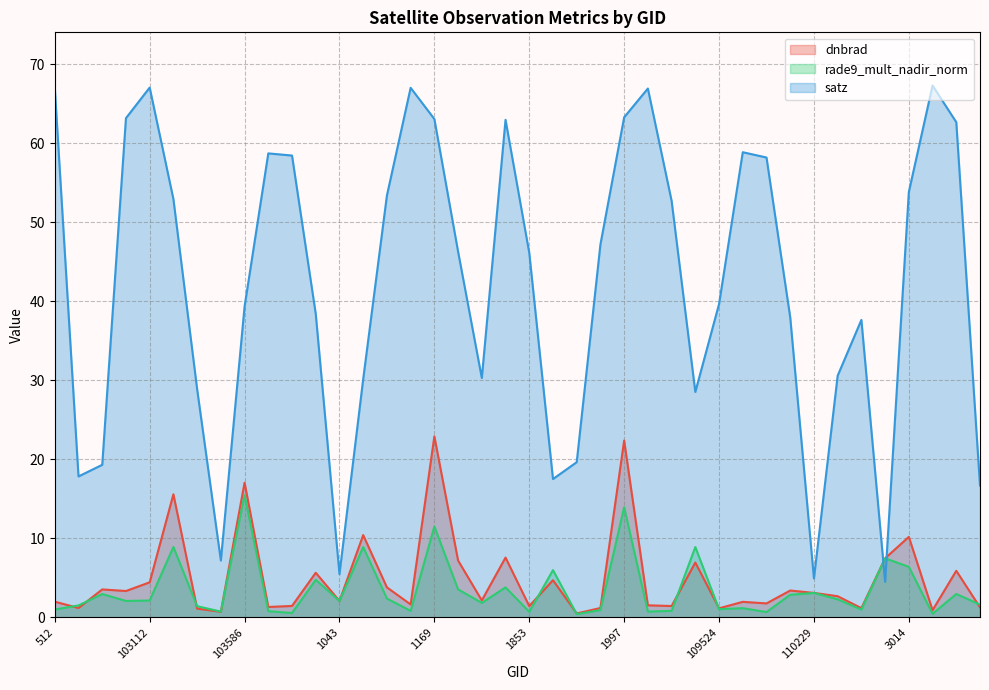

Is the value of dnbrad at 103112 greater than the value of rade9_mult_nadir_norm at 104180?

No